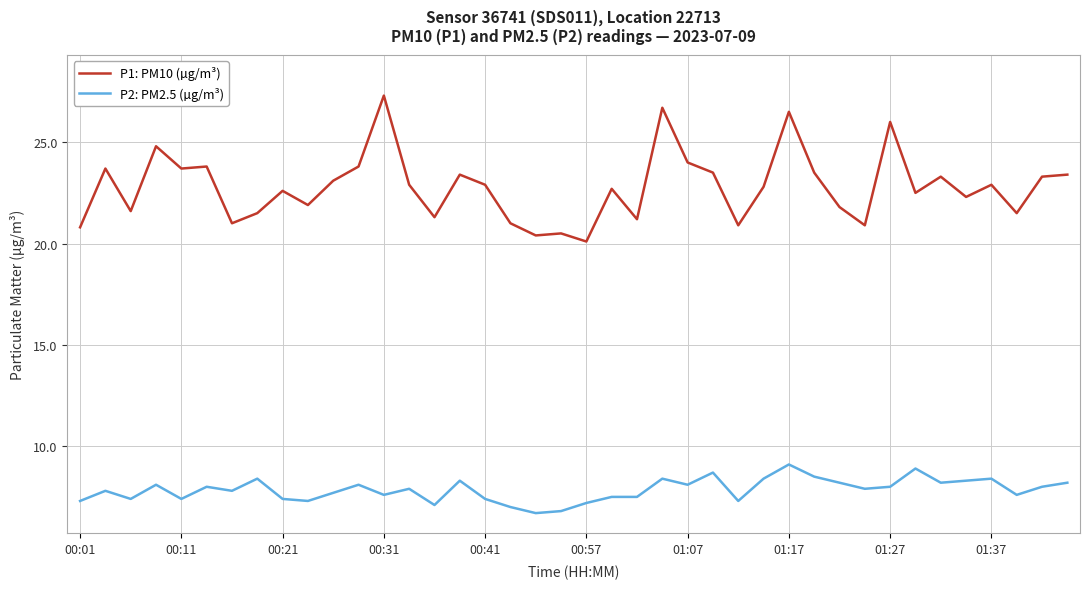

True or false: P2: PM2.5 (µg/m³) and P1: PM10 (µg/m³) cross at least once.

False